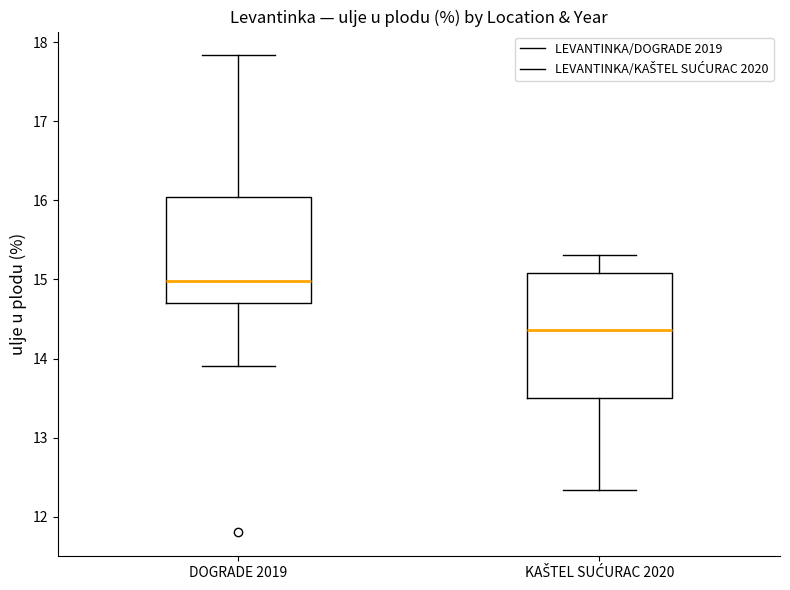

Where does the lower whisker of the box for KAŠTEL SUĆURAC 2020 end on the y-axis? The values are not printed on the chart, so give them approximately, as read against the axis.

12.3